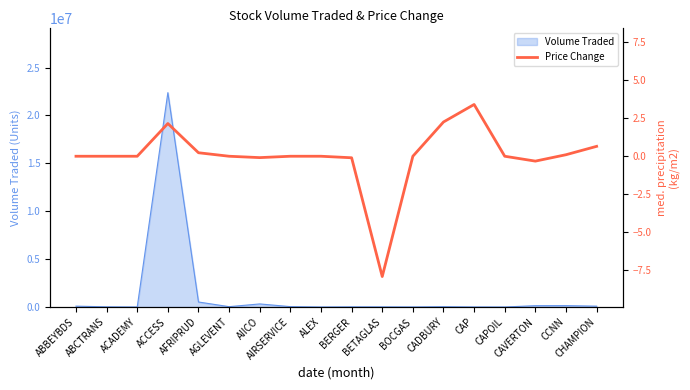

How many points are lower than both their immediate neighbors (excluding endpoints)?

3